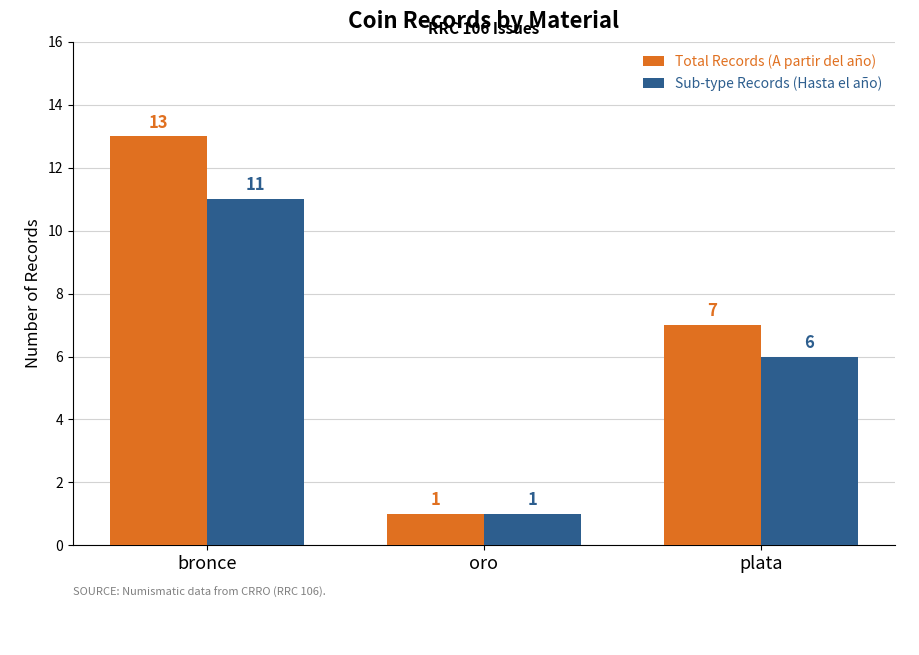

At which category is the sum across all series the highest?

bronce